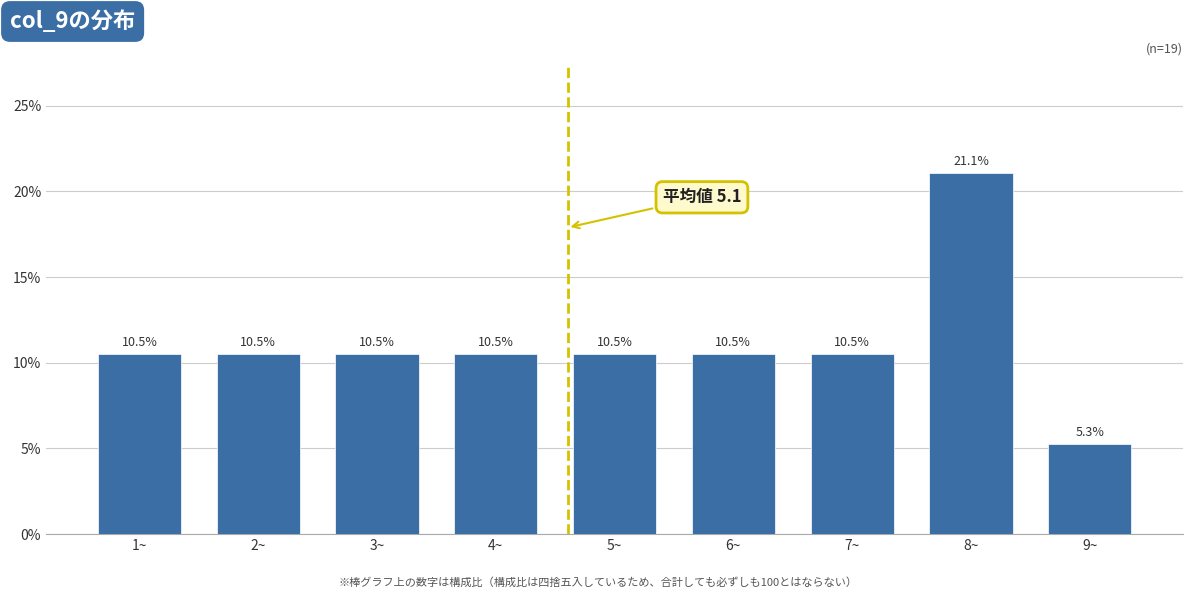

Reading left to right, what are all the values shown in this chart?

10.5	10.5	10.5	10.5	10.5	10.5	10.5	21.1	5.3